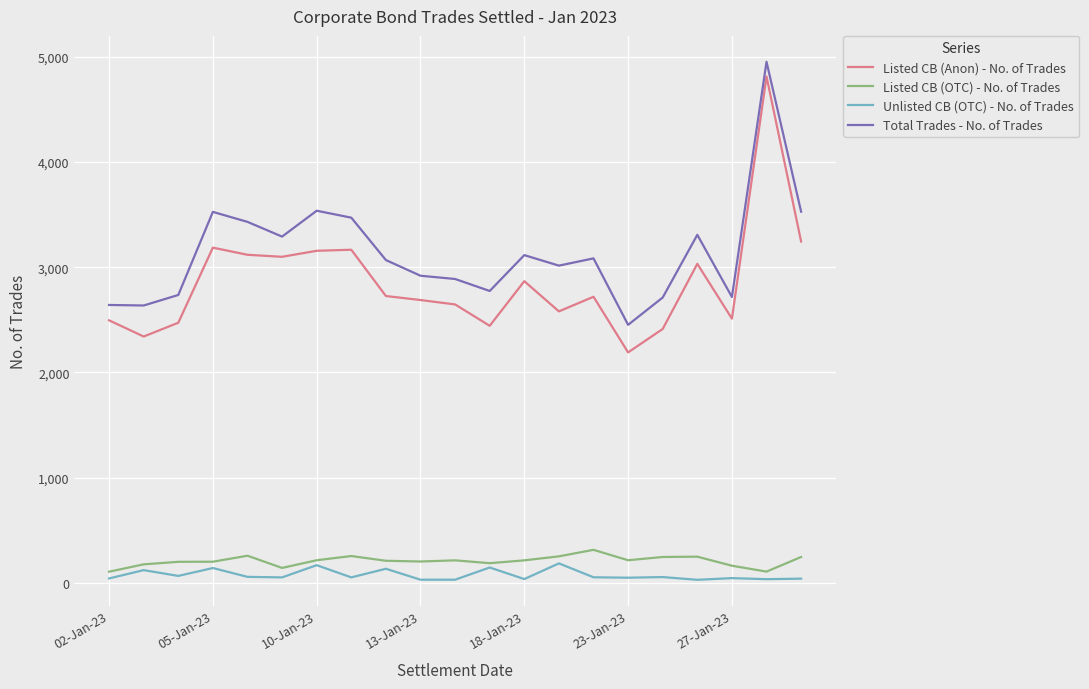

True or false: Total Trades - No. of Trades and Unlisted CB (OTC) - No. of Trades cross at least once.

False